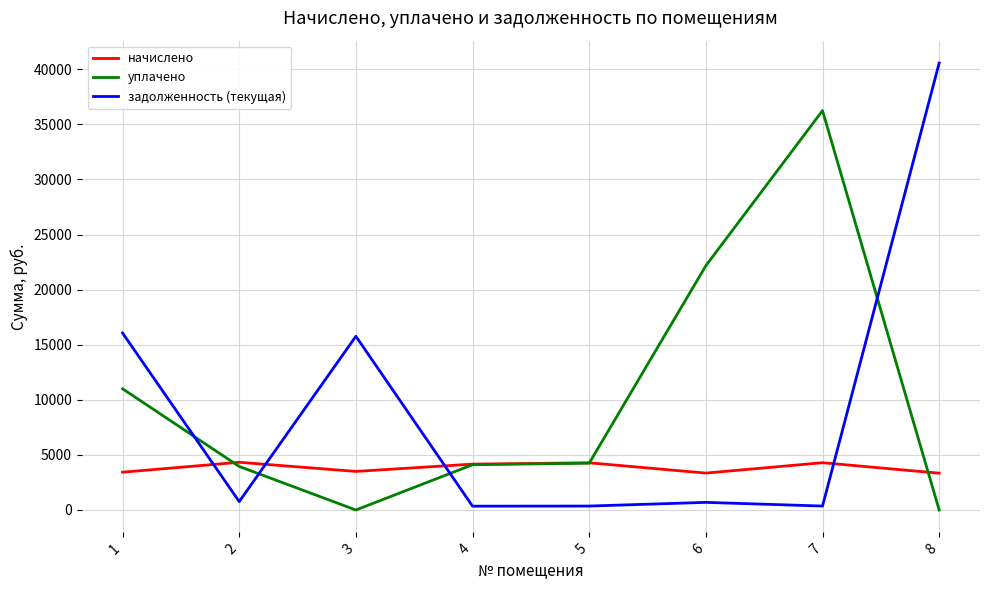

Between 3 and 6, which series saw the biggest shift?

уплачено